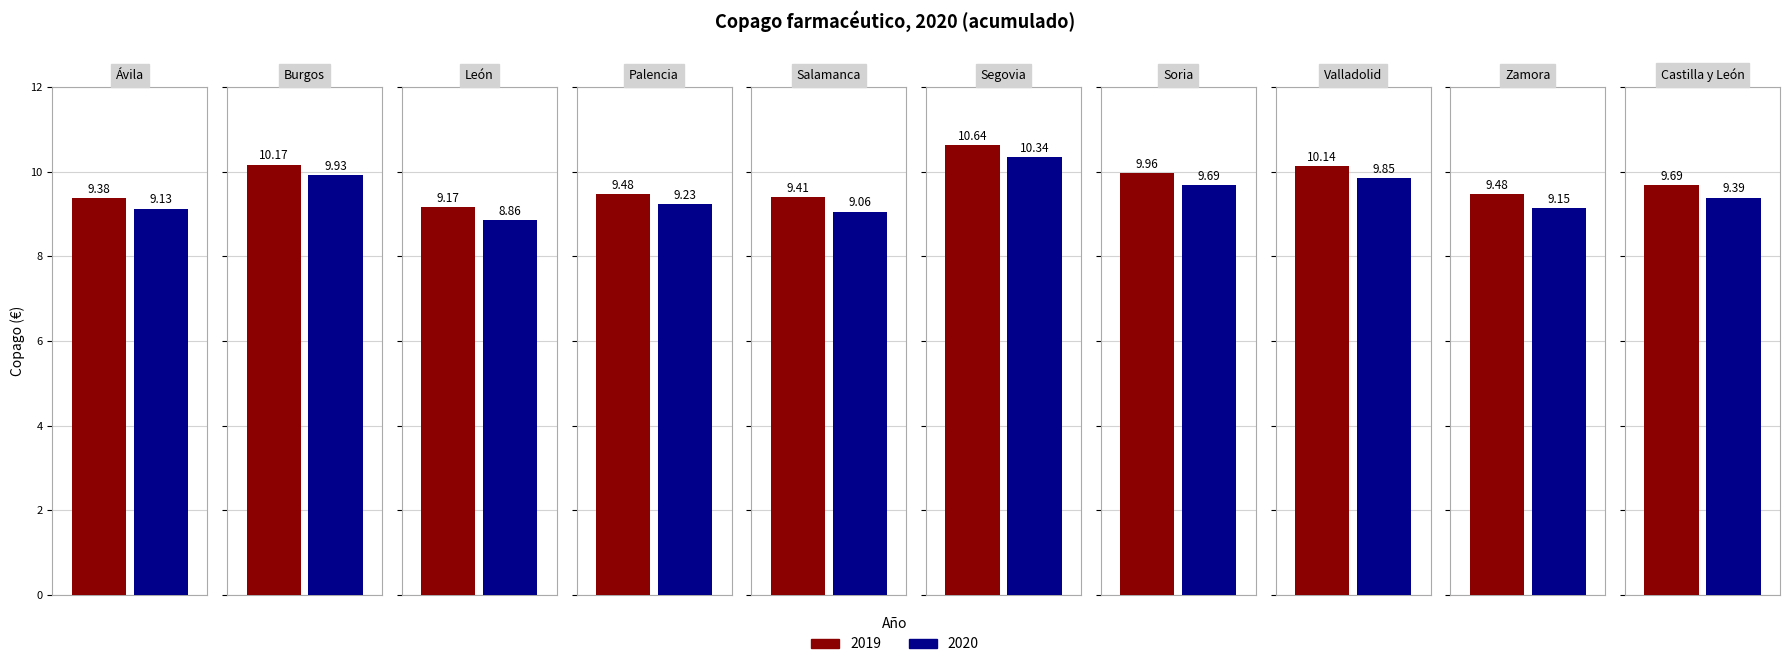

How many data points in 2020 are above 9?

9